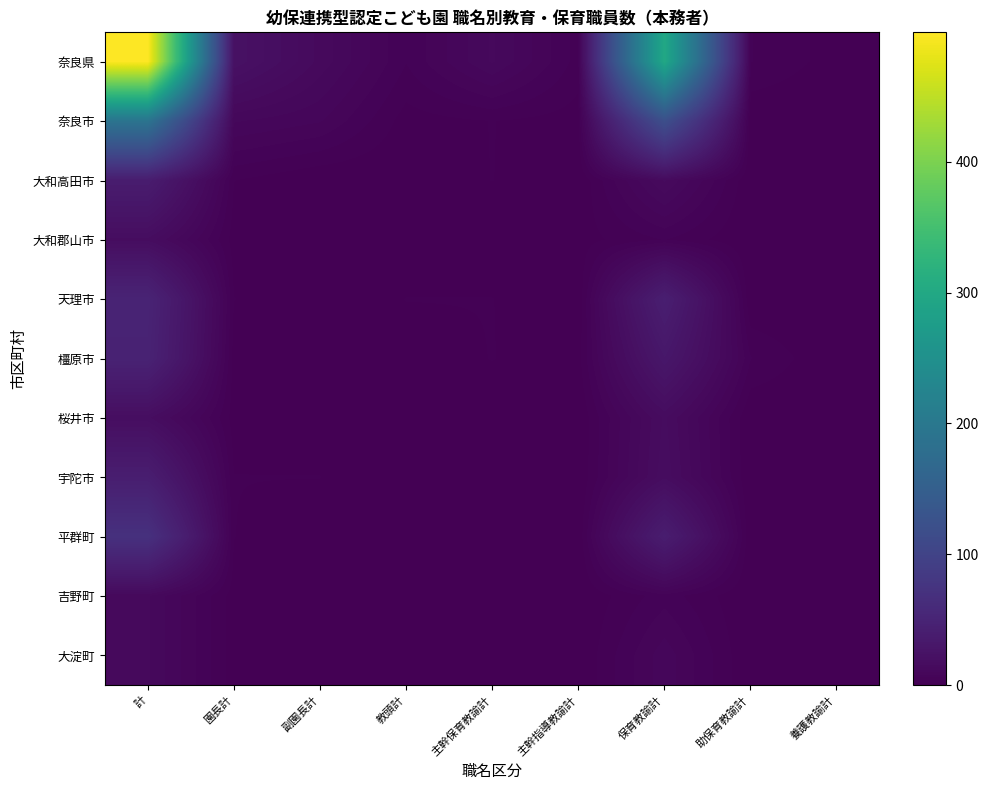

What is the spread (max minus min) of values at 教頭計?

4